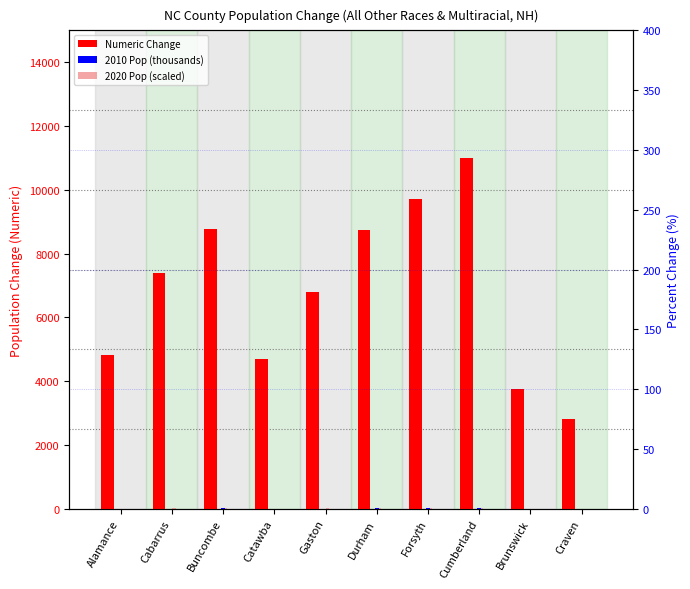

Where does the Numeric Change series first go above 7379?

Buncombe